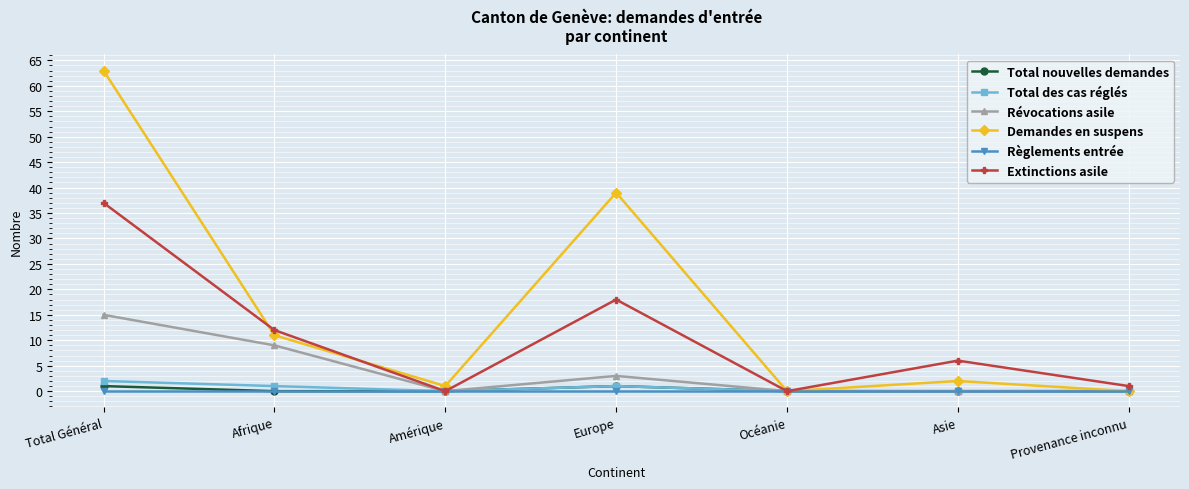

What is the label of the 5th point from the right?

Amérique